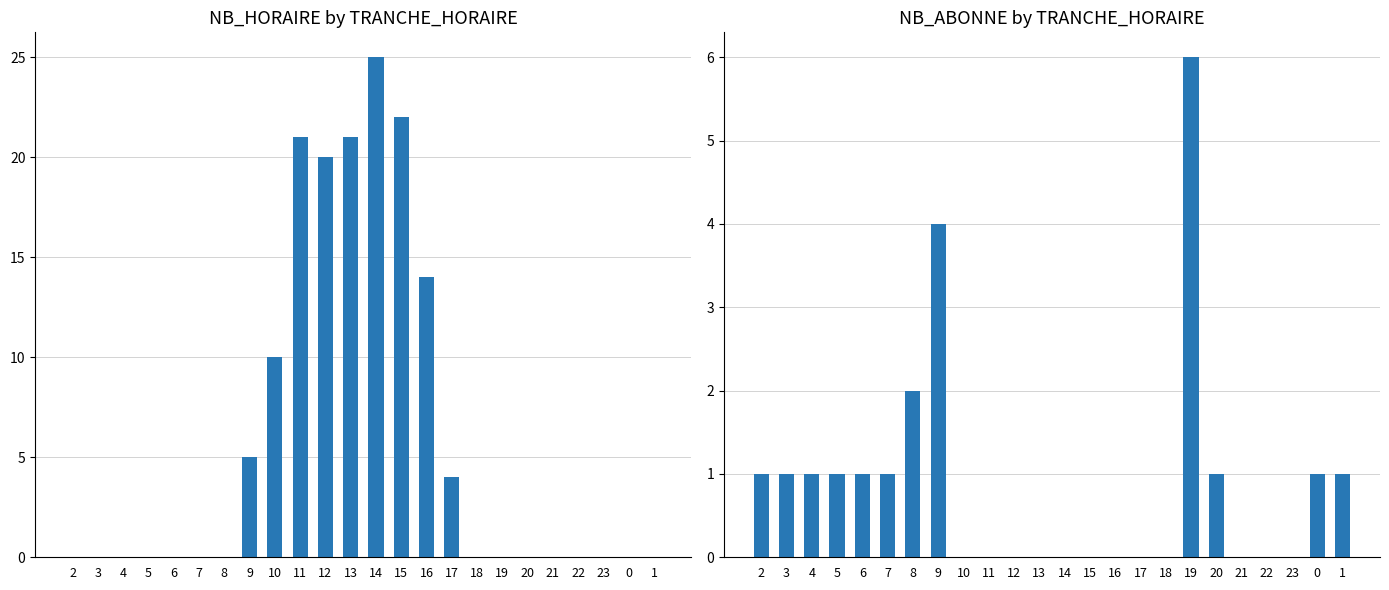

How many groups of bars are there?

24